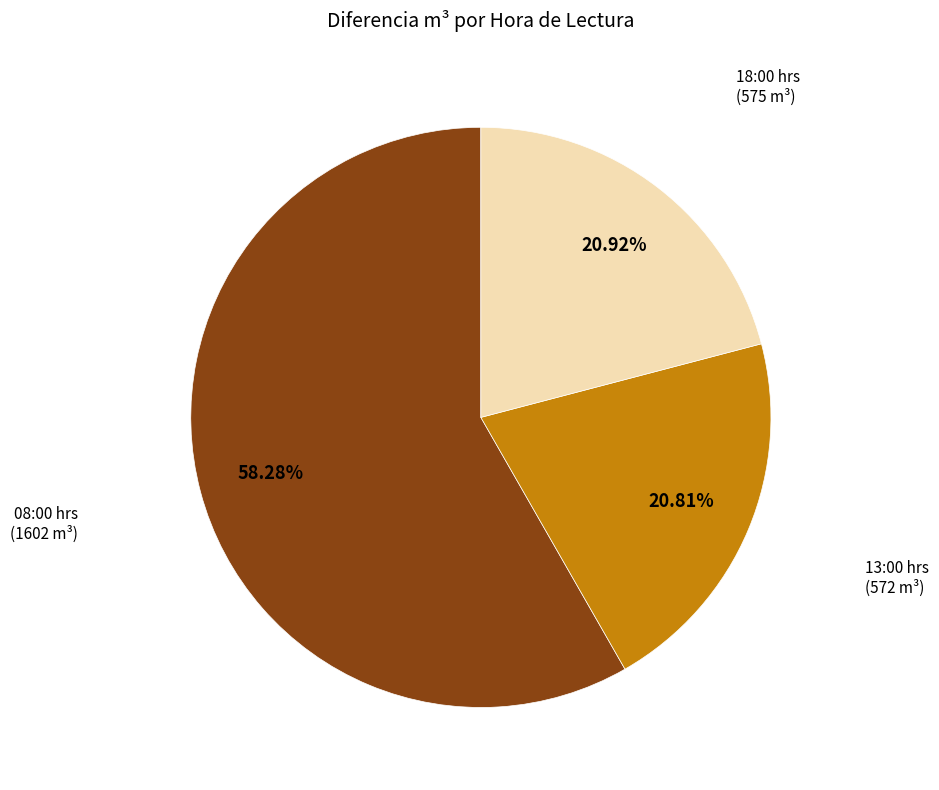

Is there a majority slice in this chart?

Yes